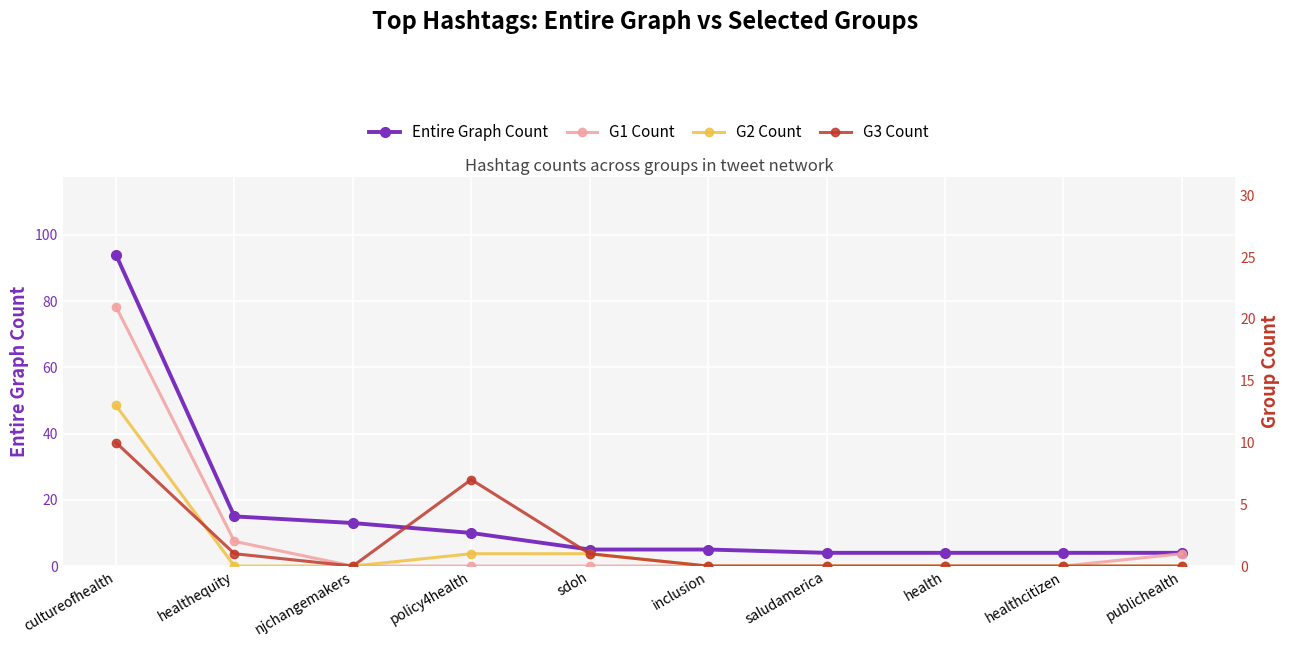

Which series changed the most between njchangemakers and healthcitizen?

Entire Graph Count